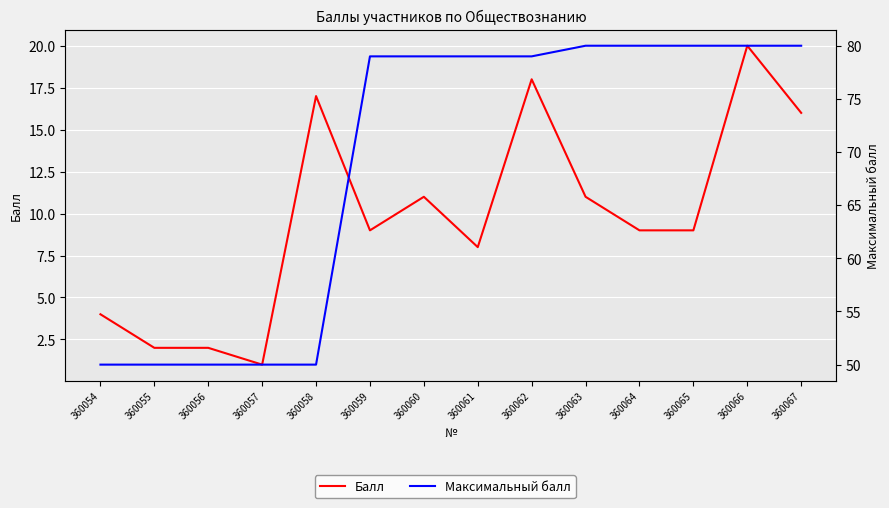

What is the greatest value displayed?

80